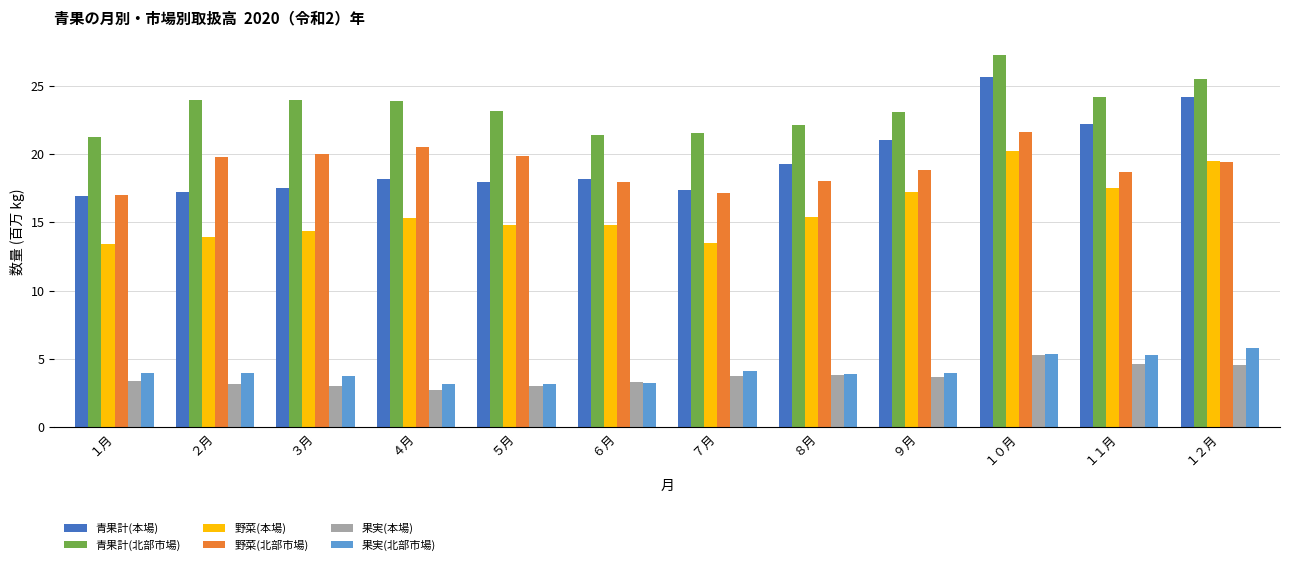

How many bars are there in total?

72